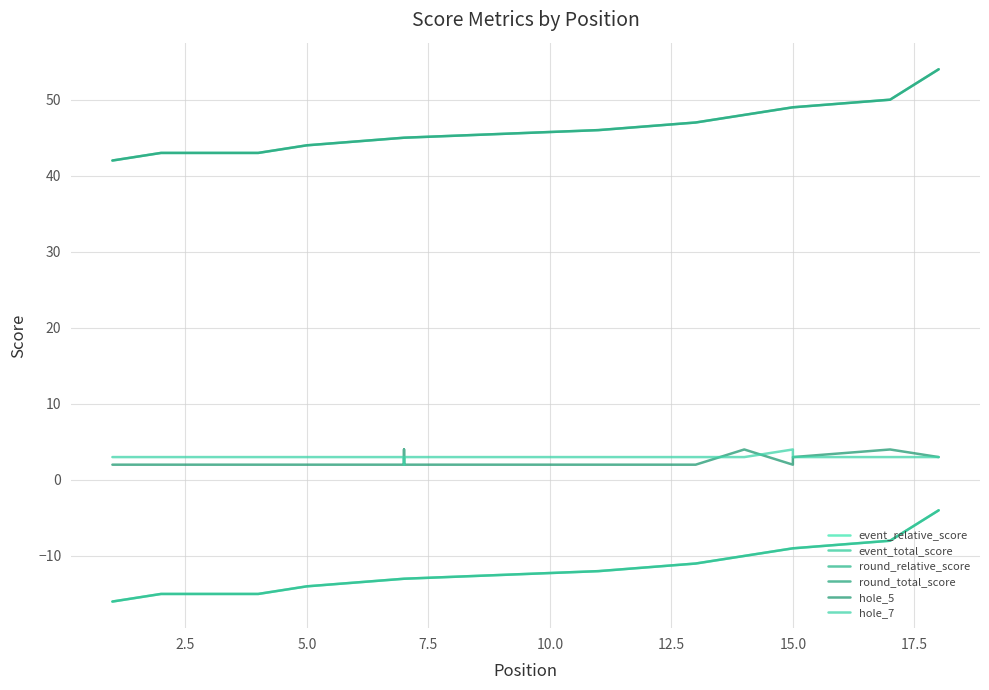

True or false: round_total_score and round_relative_score intersect in this chart.

False